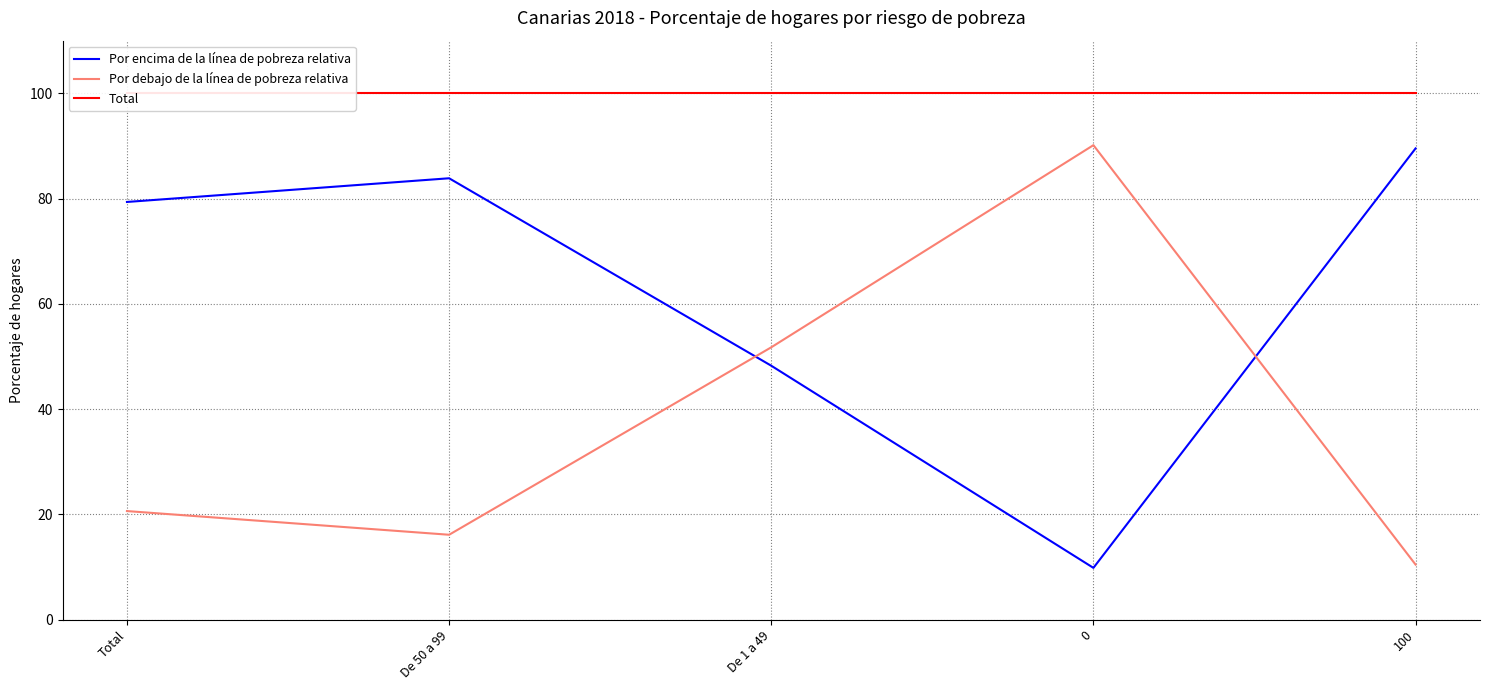

At which category is the sum across all series the highest?

Total